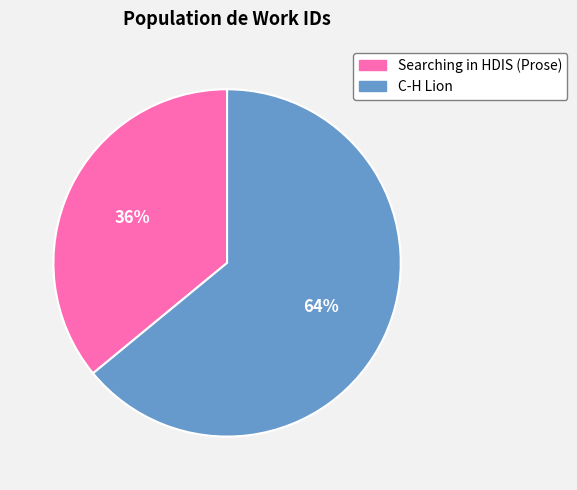

Do C-H Lion and Searching in HDIS (Prose) together represent more than half of the pie?

Yes